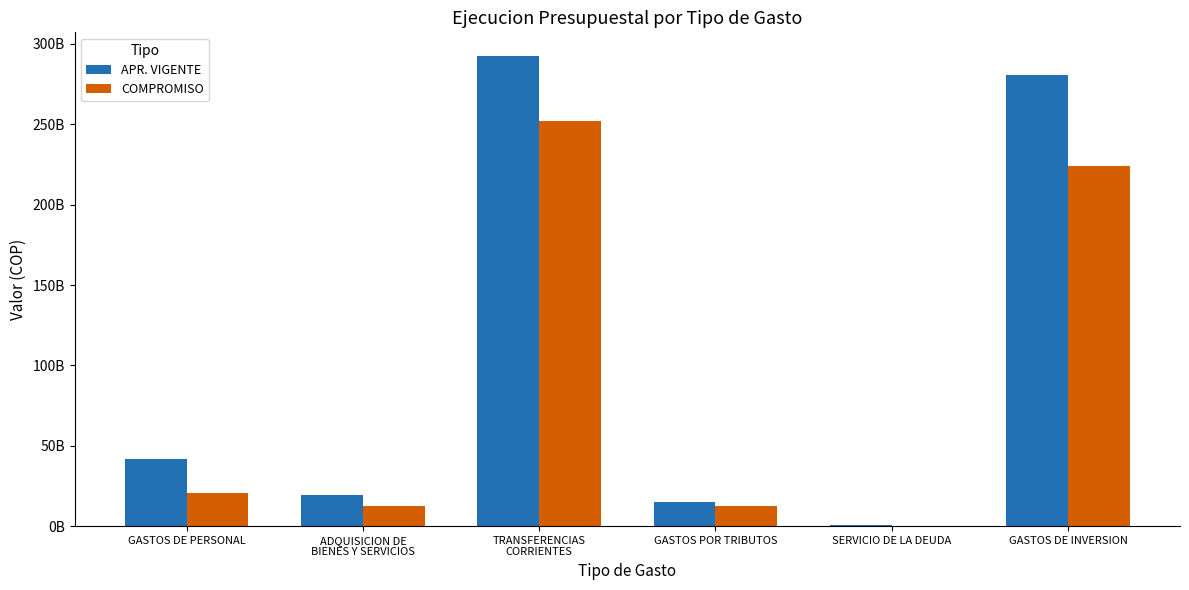

Does the chart contain stacked bars?

No